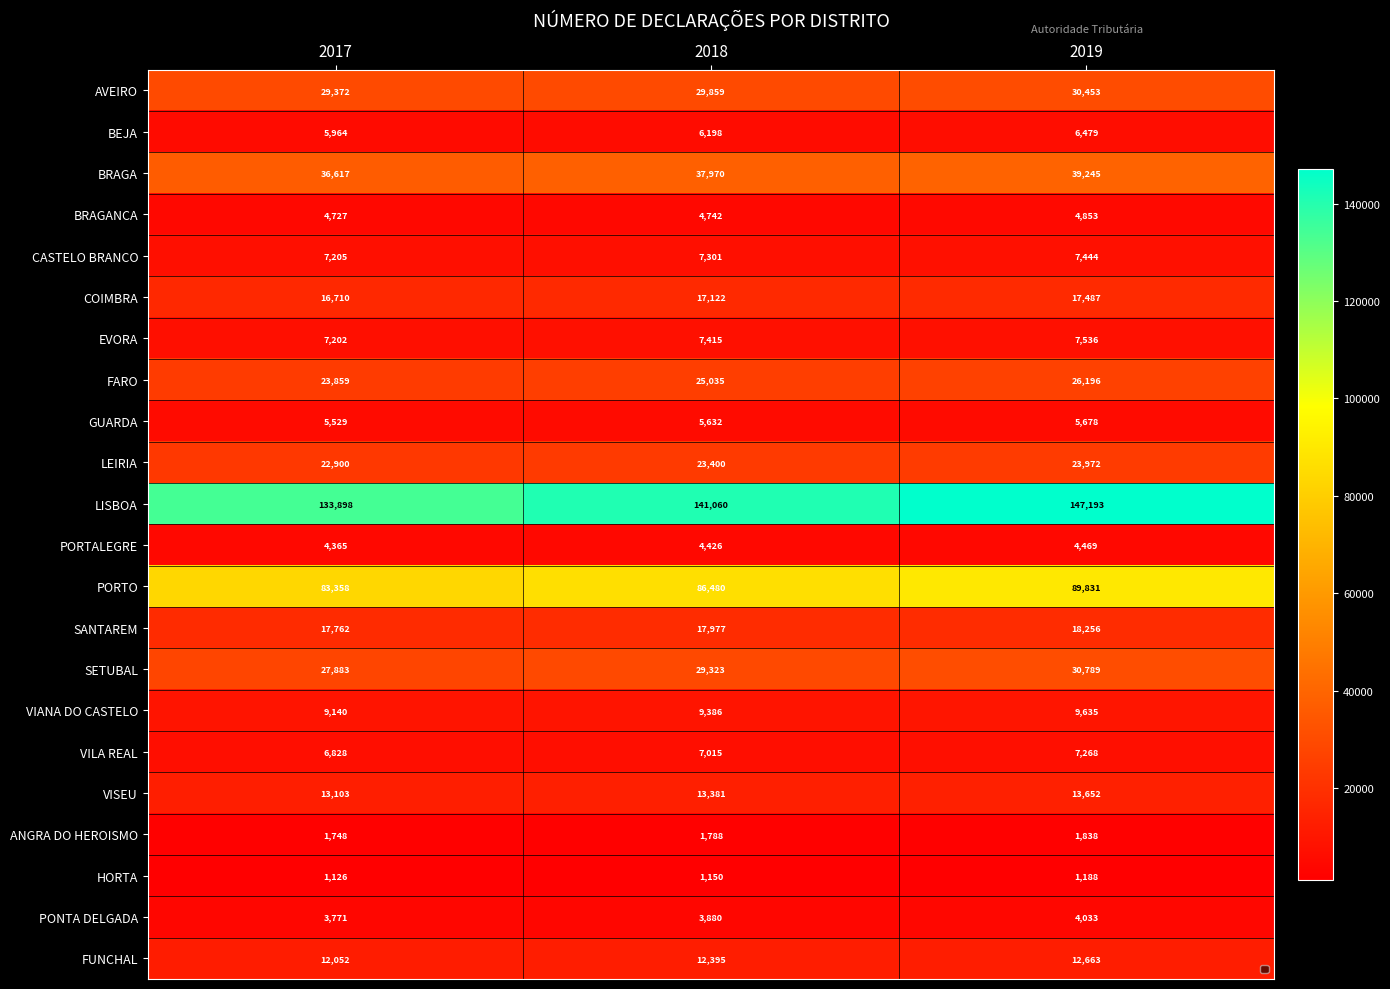

Where is LEIRIA nearest to the value 23436?

2018